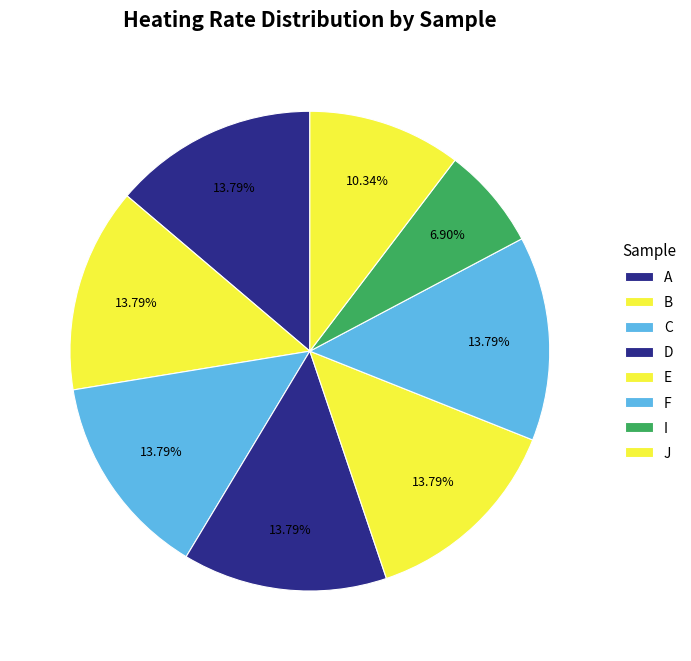

Count the number of slices in the pie.

8